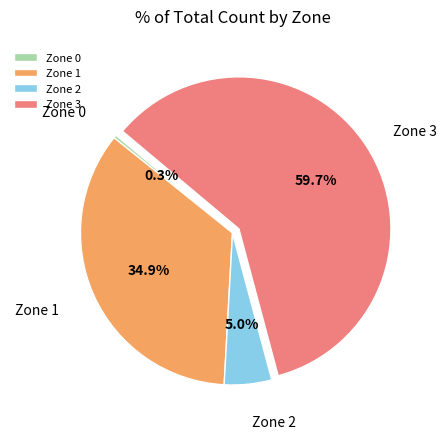

Count the number of slices in the pie.

4